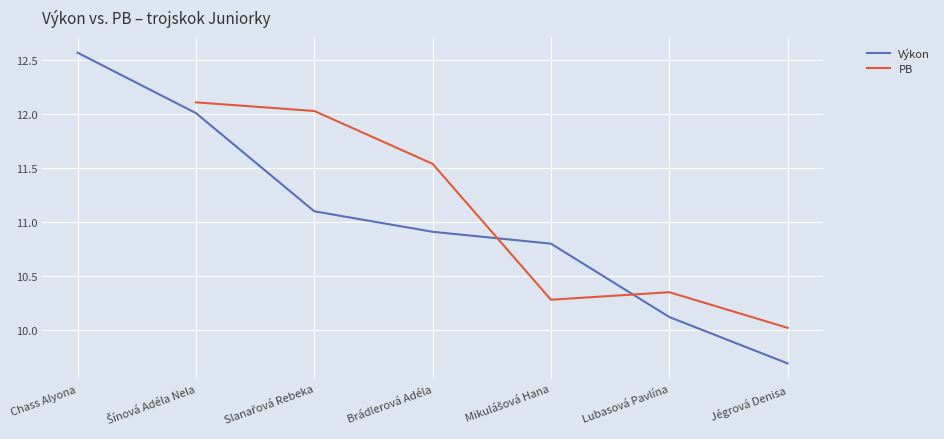

What is the approximate value of Výkon at Mikulášová Hana?

10.8